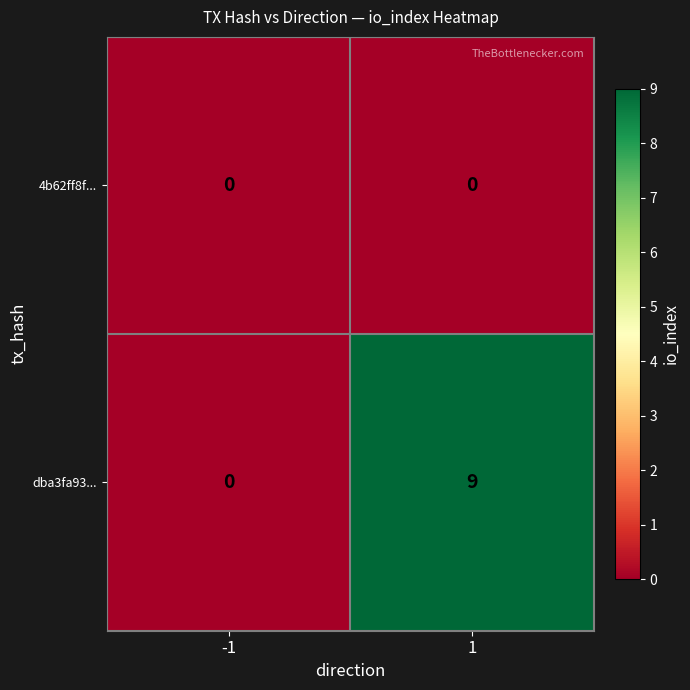

What is the maximum value shown in the chart?

9